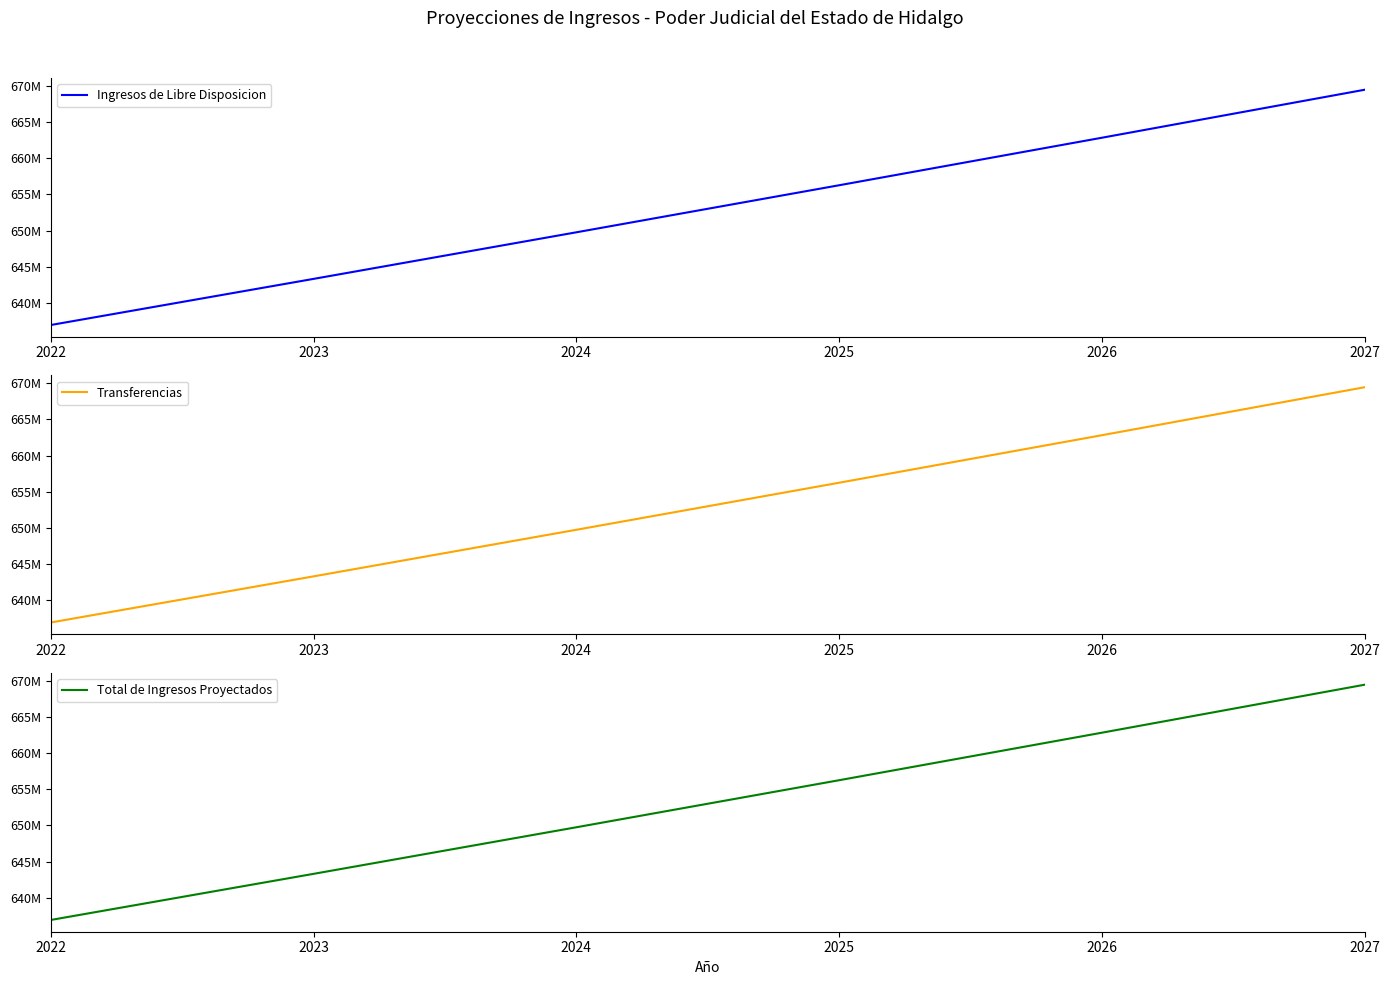

Reading left to right, extract all data points from this chart.

Ingresos de Libre Disposicion: 636948931.0	643318420.3	649751604.5	656249120.6	662811611.8	669439727.9
Transferencias: 636948931.0	643318420.3	649751604.5	656249120.6	662811611.8	669439727.9
Total de Ingresos Proyectados: 636948931.0	643318420.3	649751604.5	656249120.6	662811611.8	669439727.9